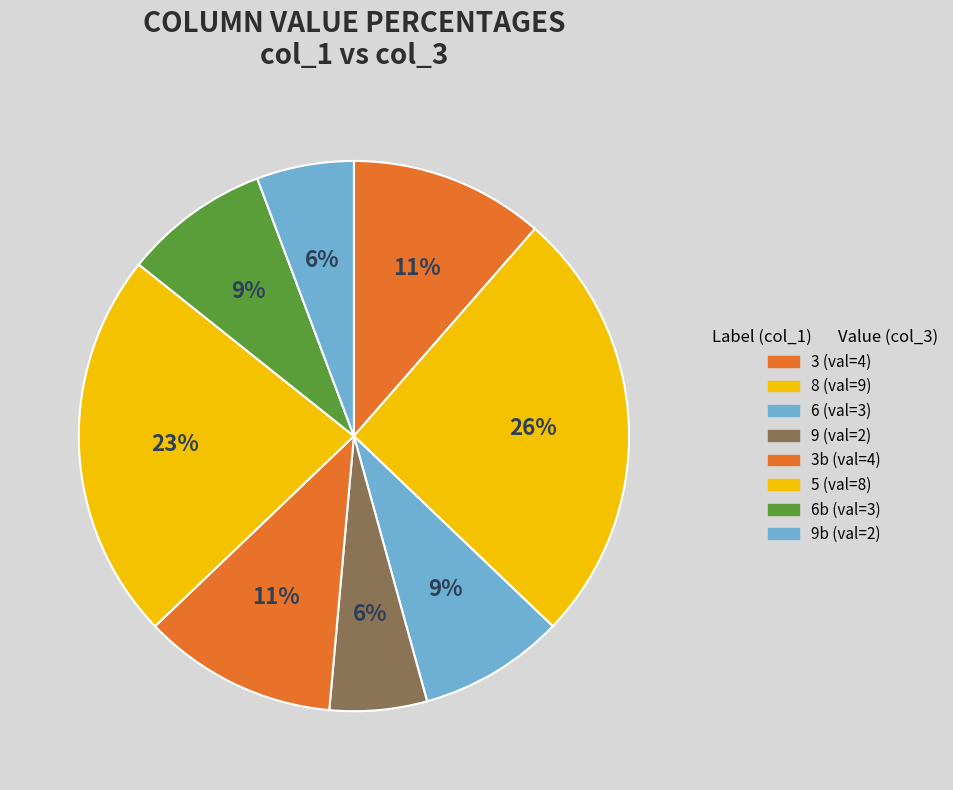

Which category has the biggest portion of the pie?

8